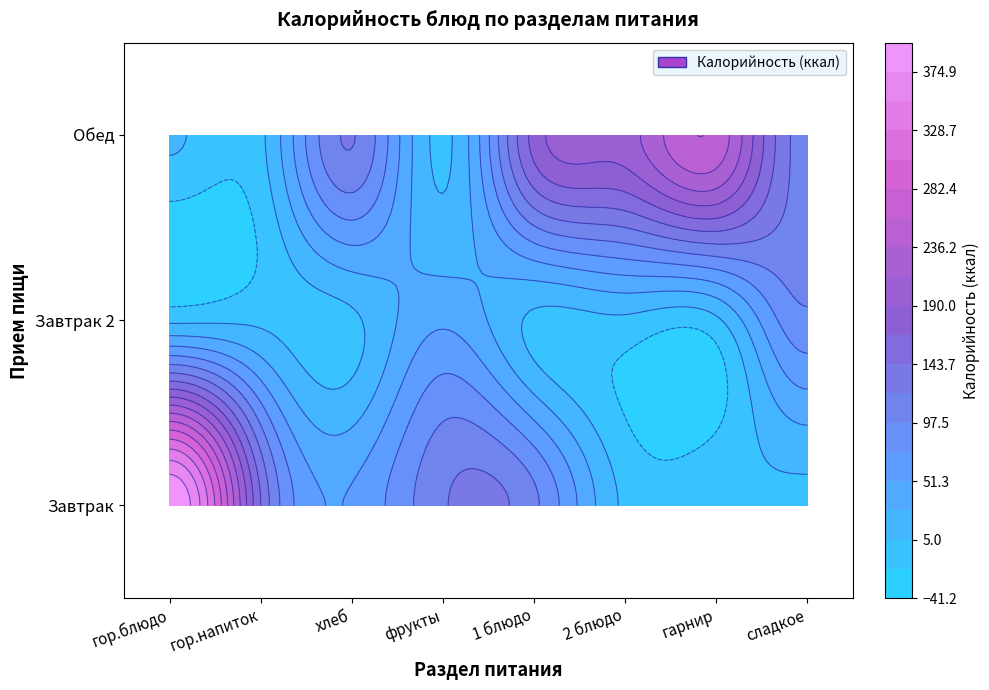

The Компот из смеси сухофруктов series shows 17.6 at гор.напиток. True or false?

False